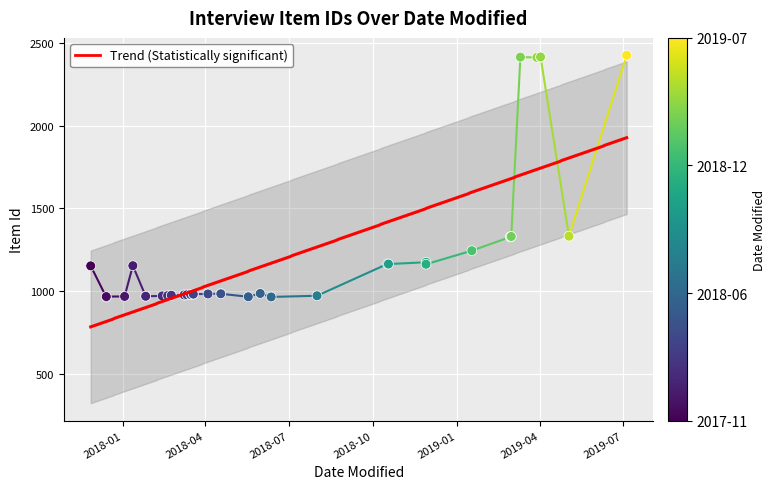

What is the ratio of the value at 2018-05-31 to the value at 2018-06-12?

1.0